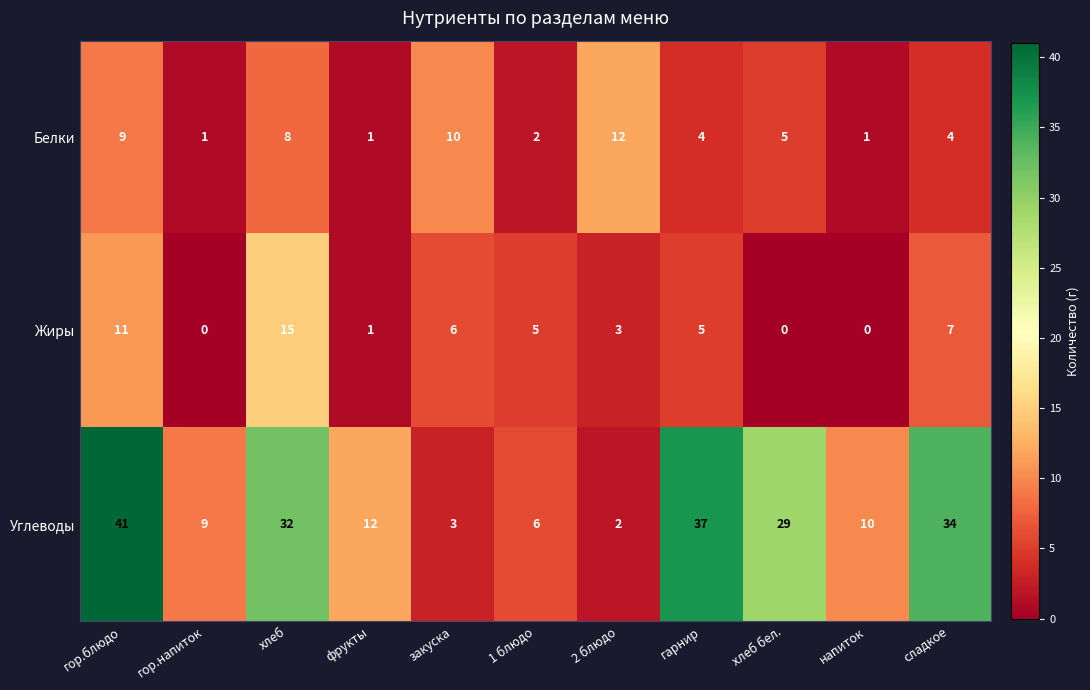

What is the highest value of the Белки series?

12